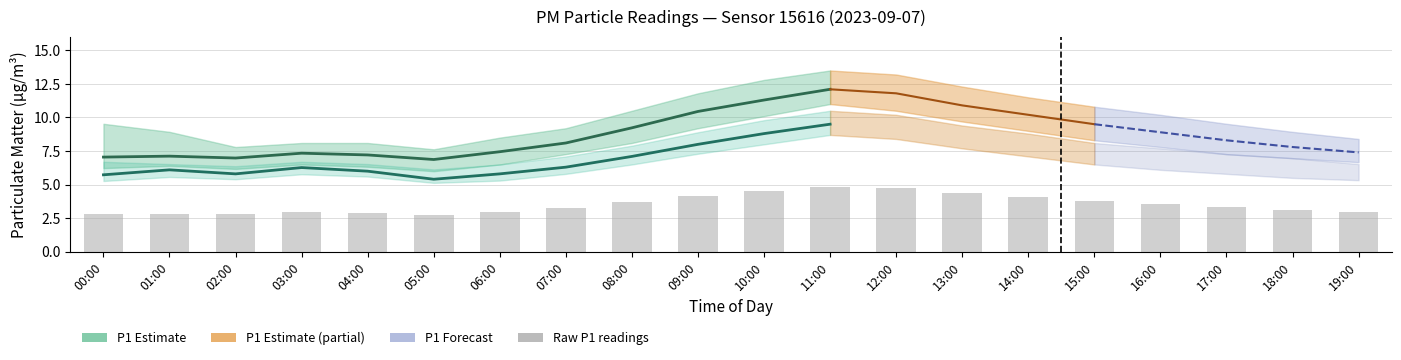

Reading left to right, transcribe all the data shown in this chart.

00:00=2.8	01:00=2.8	02:00=2.8	03:00=2.9	04:00=2.9	05:00=2.7	06:00=3.0	07:00=3.2	08:00=3.7	09:00=4.2	10:00=4.5	11:00=4.8	12:00=4.7	13:00=4.4	14:00=4.1	15:00=3.8	16:00=3.6	17:00=3.3	18:00=3.1	19:00=3.0